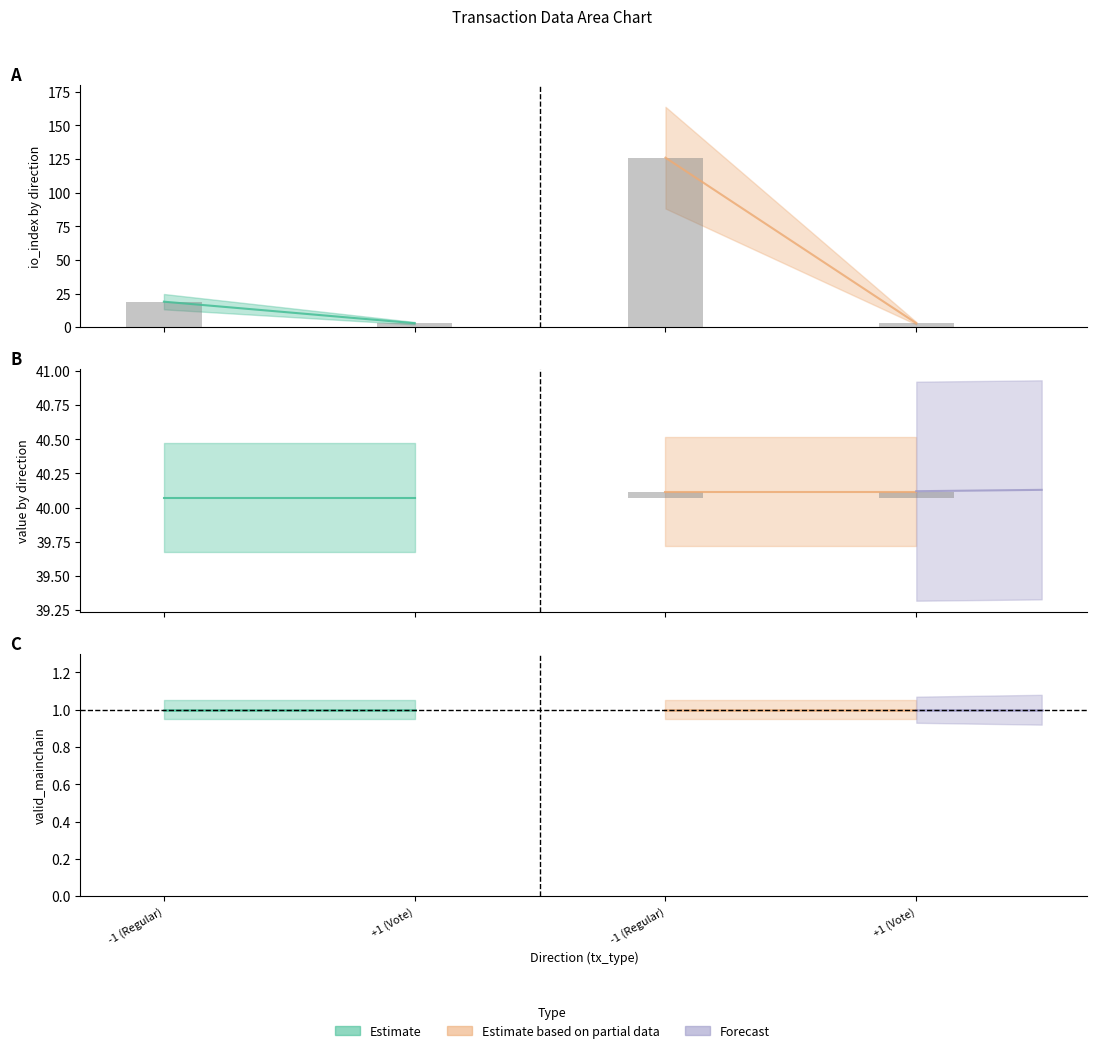

What is the difference between the highest and lowest values at -1 (Regular)?

19.0